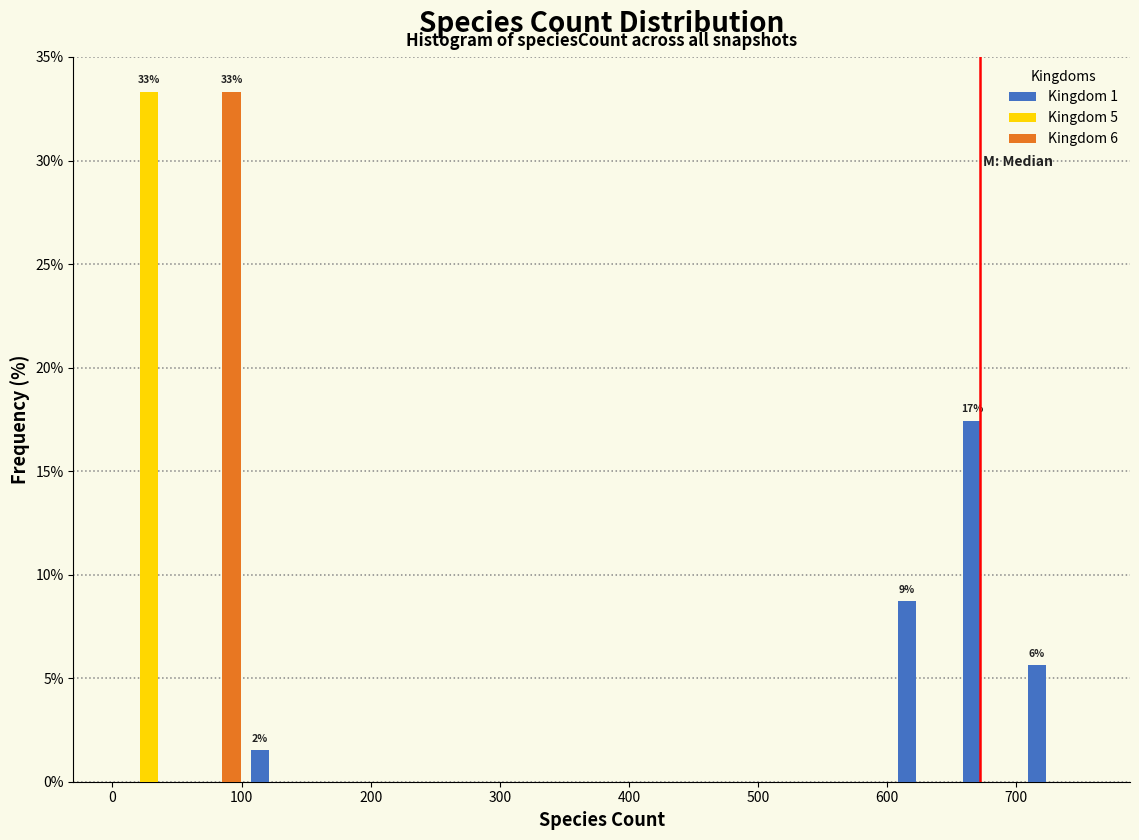

In the Kingdom 1 series, which range on the x-axis has the tallest bar?

650 to 700